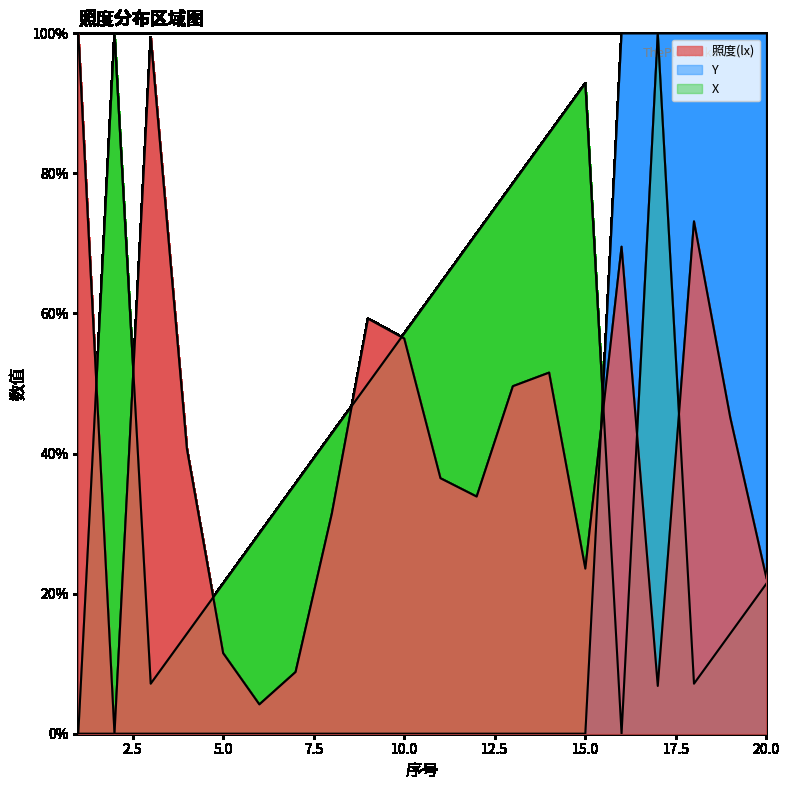

How many data points in 照度(lx) are less than 40?

10